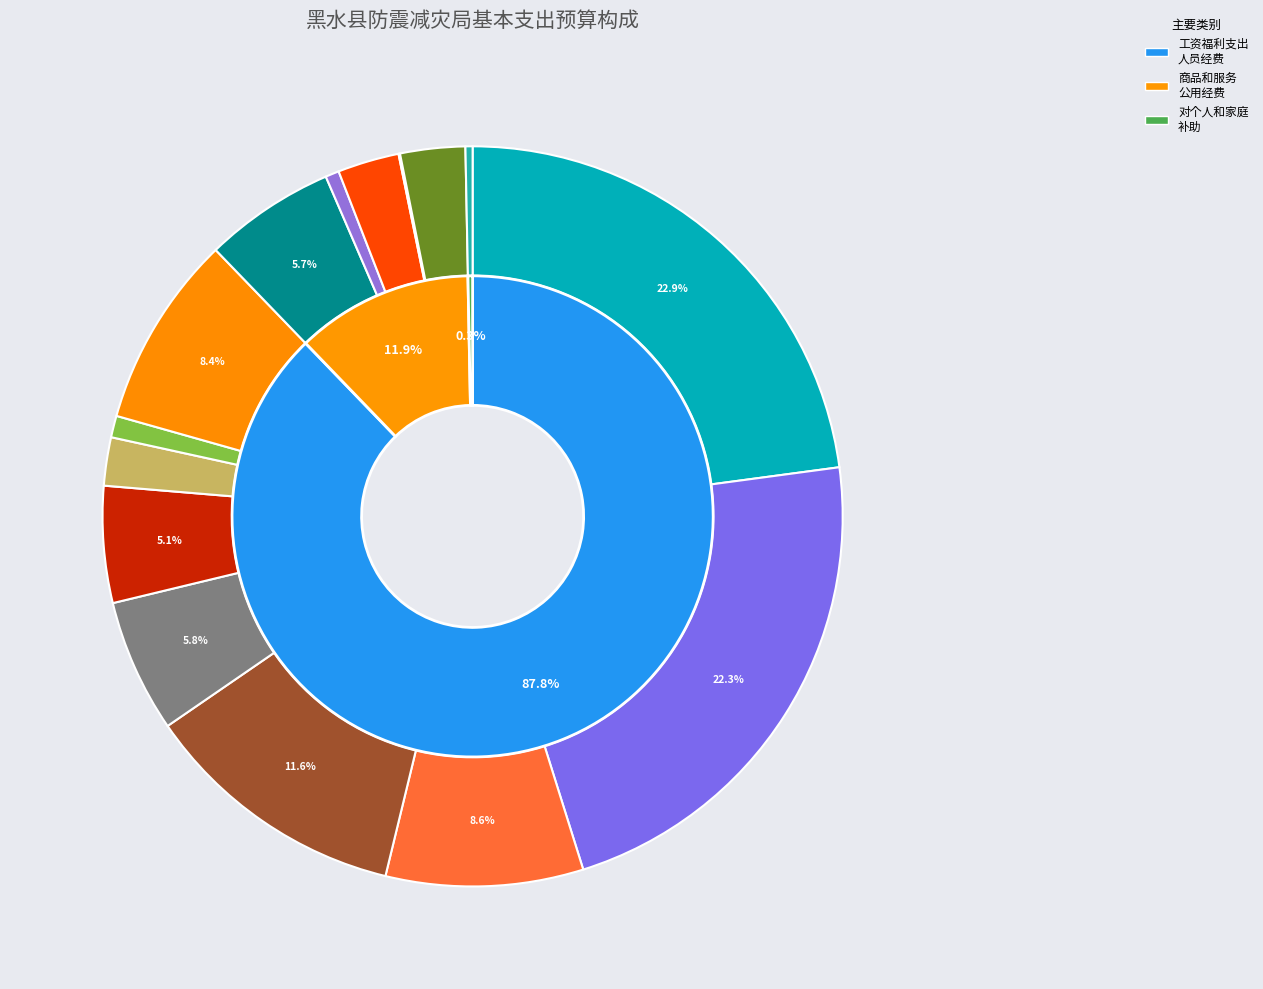

Is it true that 电费 is 11% of the pie?

False